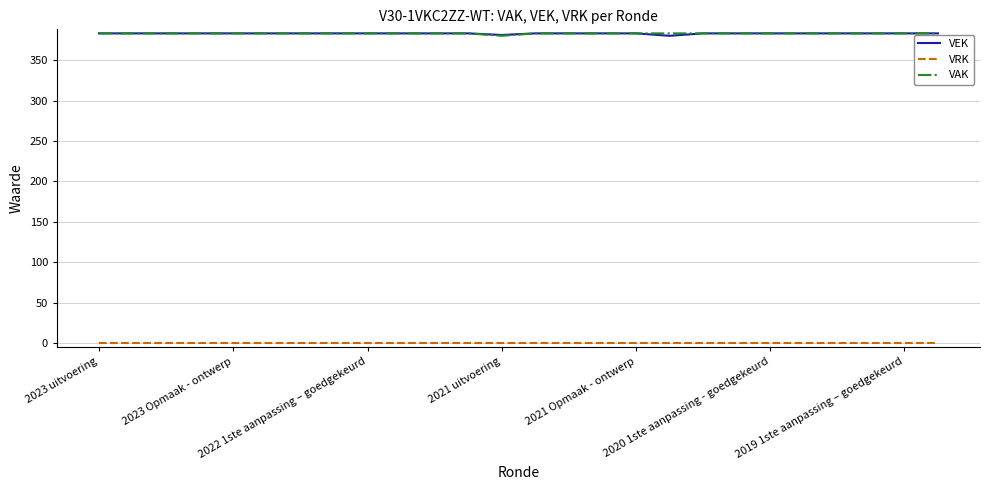

True or false: VRK and VEK cross at least once.

False